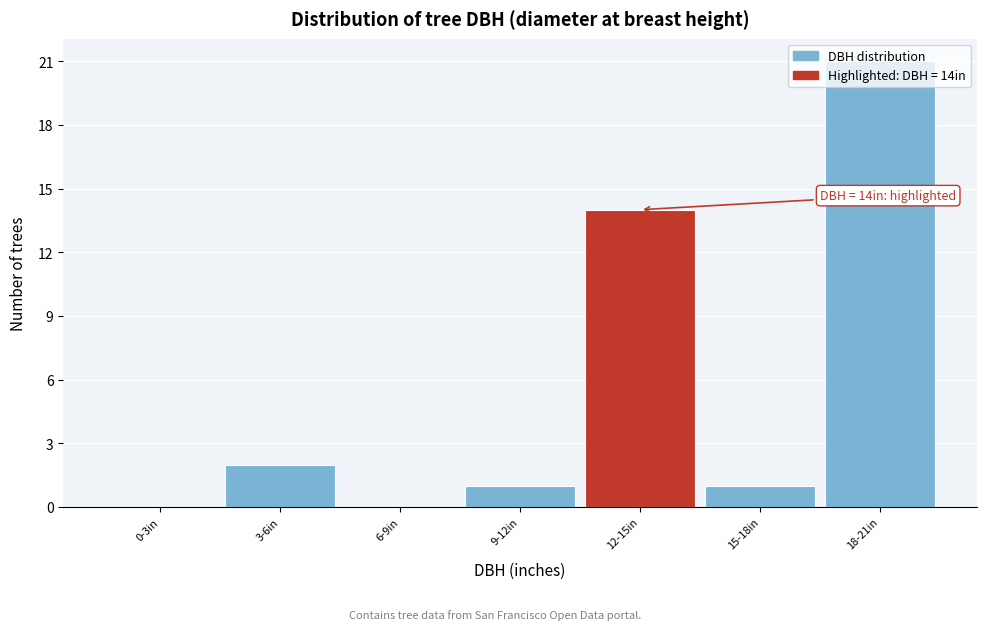

True or false: the data shows 2 at 3-6in.

True